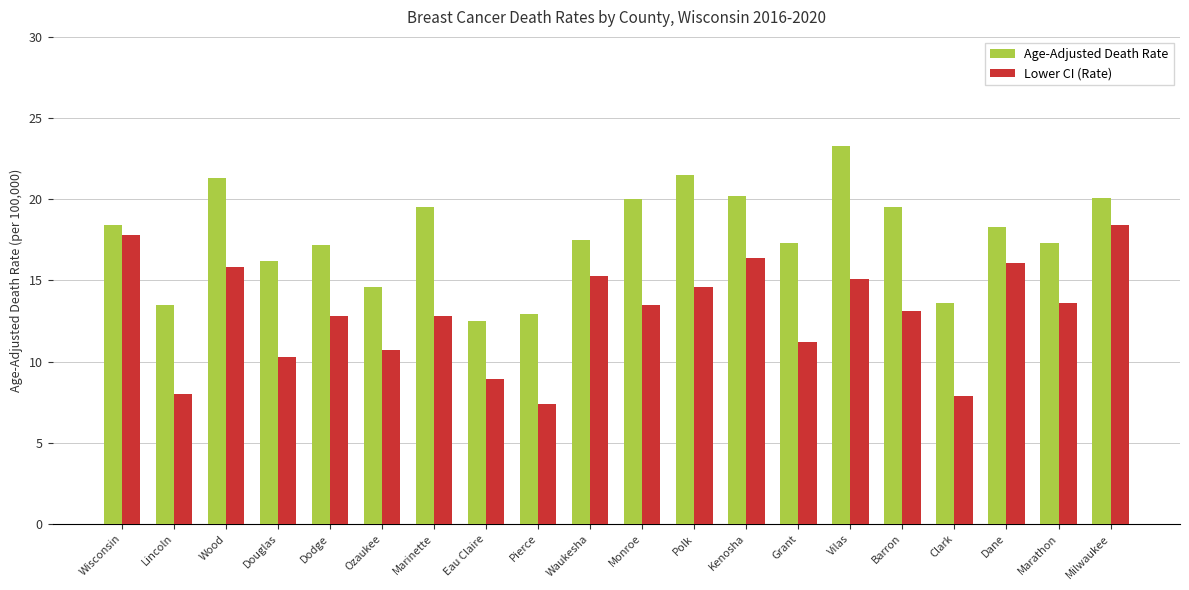

What is the total value across all series at Clark?

21.5